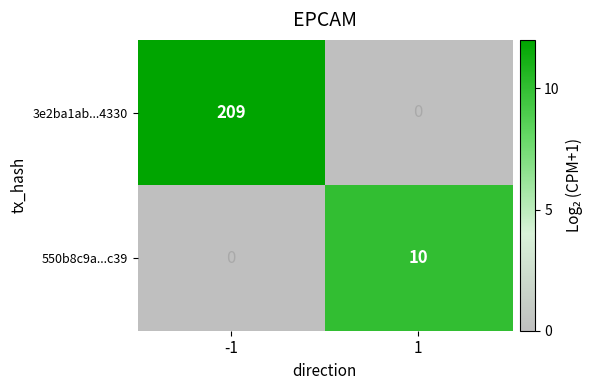

What is the sum of all 3e2ba1ab...4330 values?

209